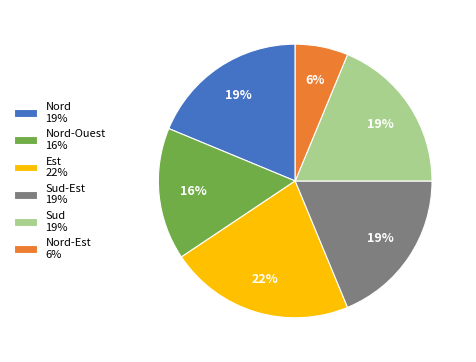

Which slice is the smallest?

Nord-Est 6%